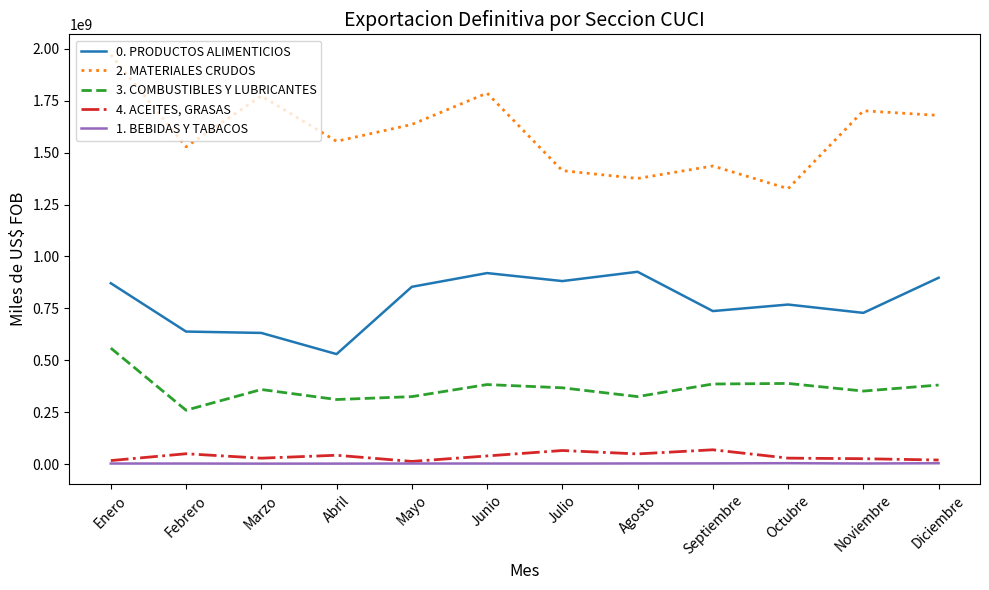

List the series in order of their peak value, highest first.

2. MATERIALES CRUDOS, 0. PRODUCTOS ALIMENTICIOS, 3. COMBUSTIBLES Y LUBRICANTES, 4. ACEITES, GRASAS, 1. BEBIDAS Y TABACOS